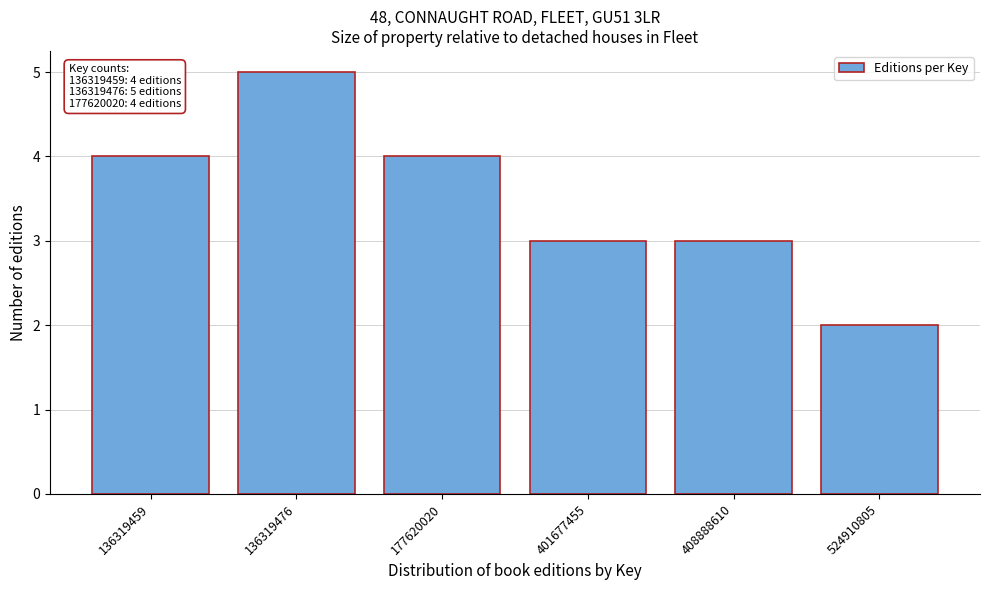

Reading left to right, transcribe all the data shown in this chart.

4	5	4	3	3	2